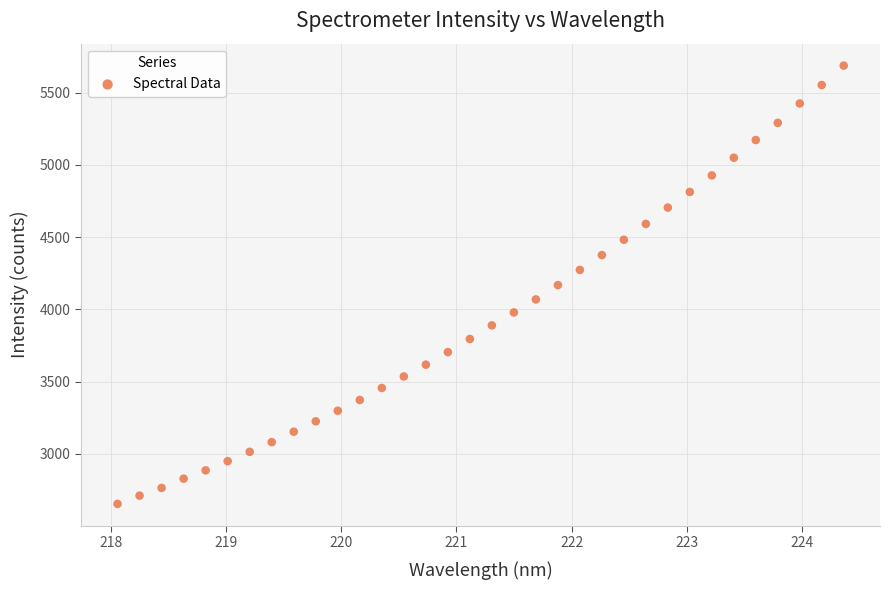

What is the range of Y values (max minus min)?

3032.5